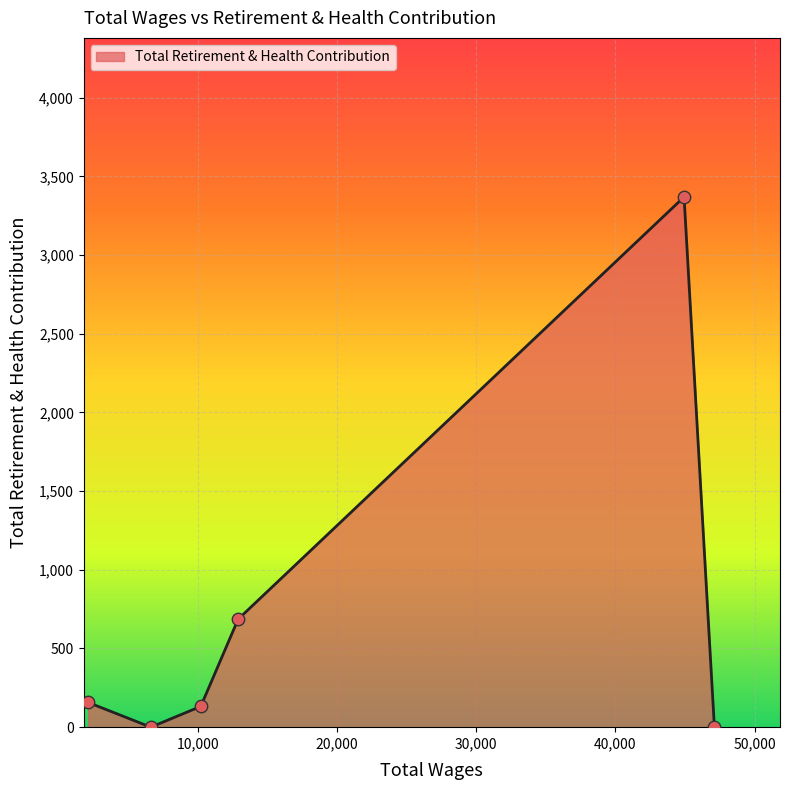

What is the average value?

724